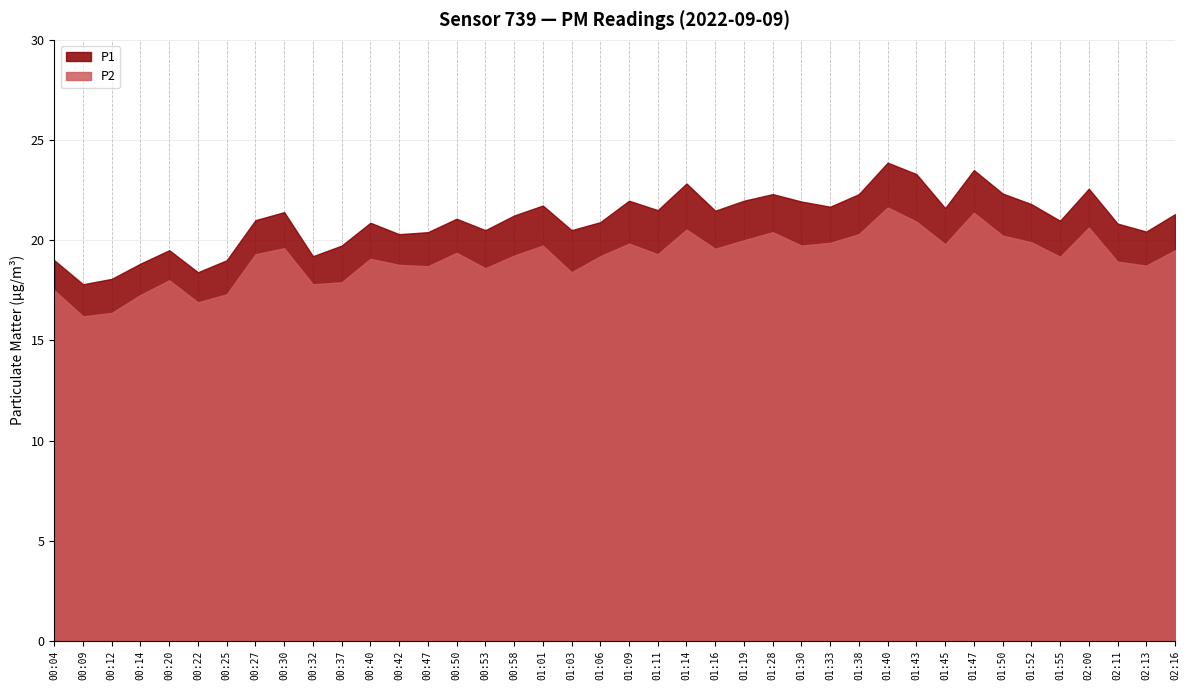

Reading right to left, extract all data points from this chart.

P1: 21.3	20.4	20.8	22.6	21.0	21.8	22.3	23.5	21.6	23.3	23.9	22.3	21.7	21.9	22.3	22.0	21.5	22.8	21.5	22.0	20.9	20.5	21.7	21.2	20.5	21.1	20.4	20.3	20.9	19.7	19.2	21.4	21.0	19.0	18.4	19.5	18.8	18.1	17.8	19.0
P2: 19.5	18.7	18.9	20.6	19.2	19.9	20.2	21.4	19.8	20.9	21.6	20.3	19.9	19.7	20.4	20.0	19.6	20.5	19.3	19.8	19.2	18.4	19.7	19.2	18.6	19.4	18.7	18.8	19.1	17.9	17.8	19.6	19.3	17.3	16.9	18.0	17.3	16.4	16.2	17.5